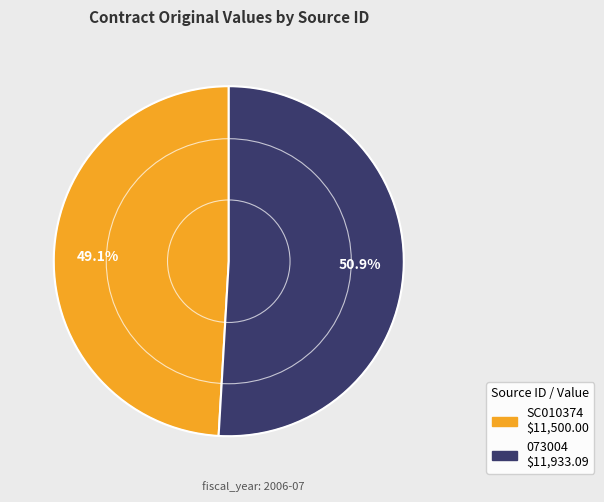

Is it true that 073004 is 60% of the pie?

False